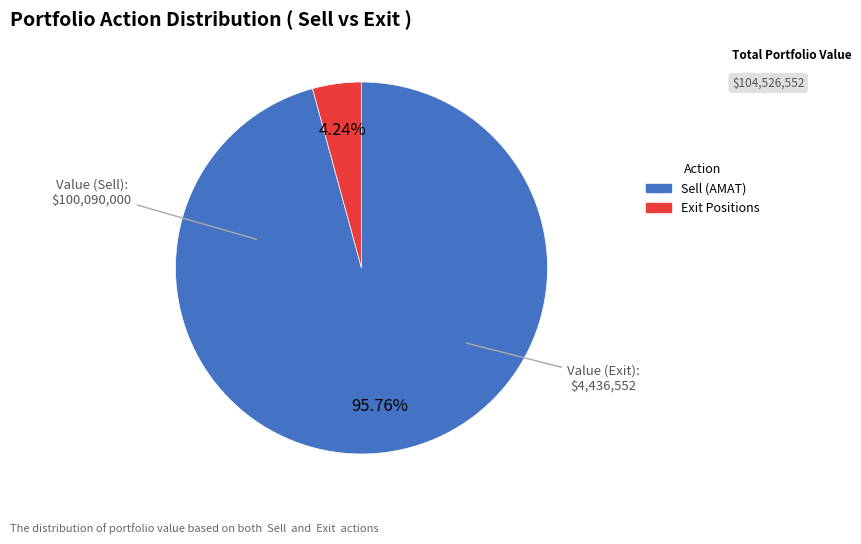

Do Exit and Sell together represent more than half of the pie?

Yes